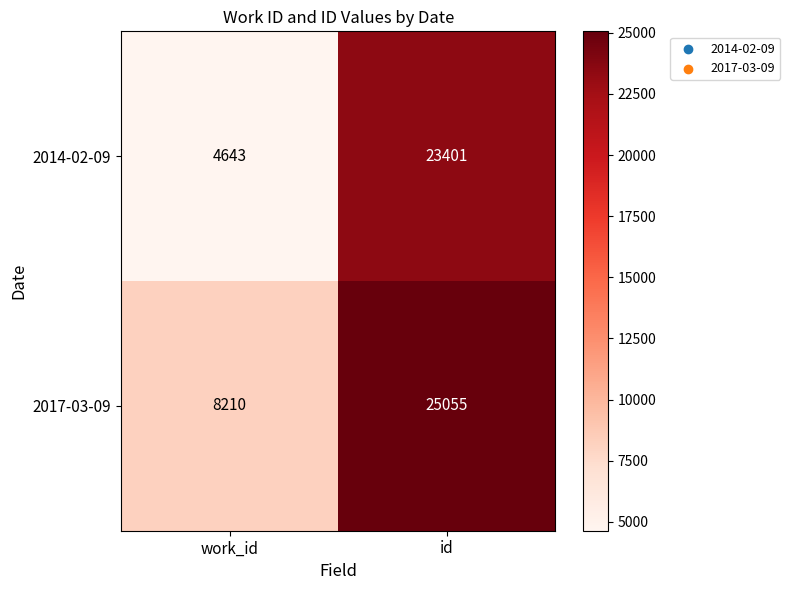

At which category is the sum across all series the highest?

id